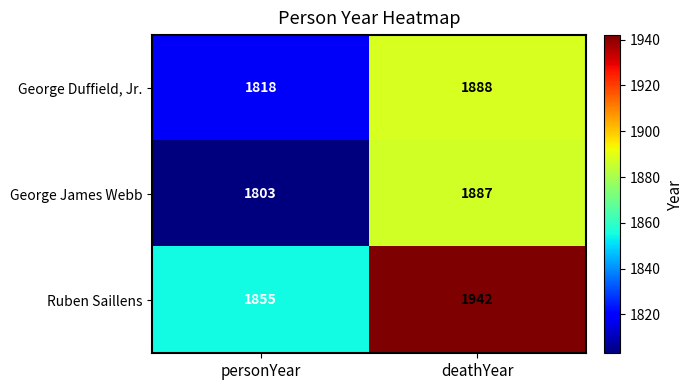

At how many categories does at least one series exceed 1910?

1